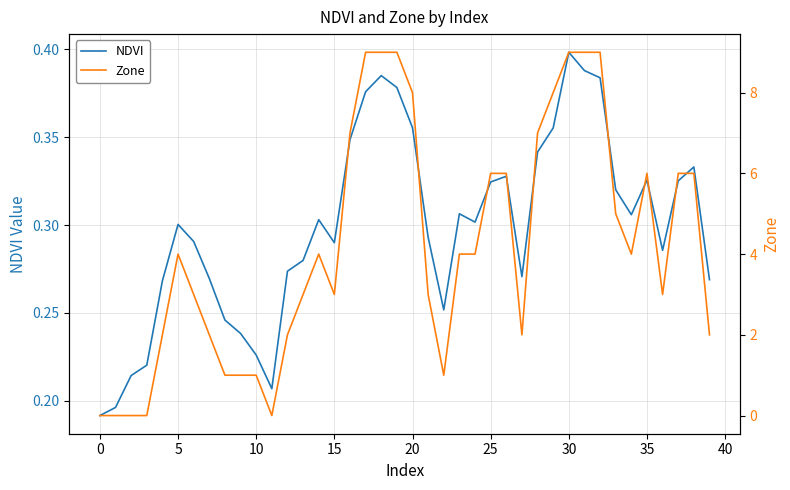

Which category has the highest value in the NDVI series?

30